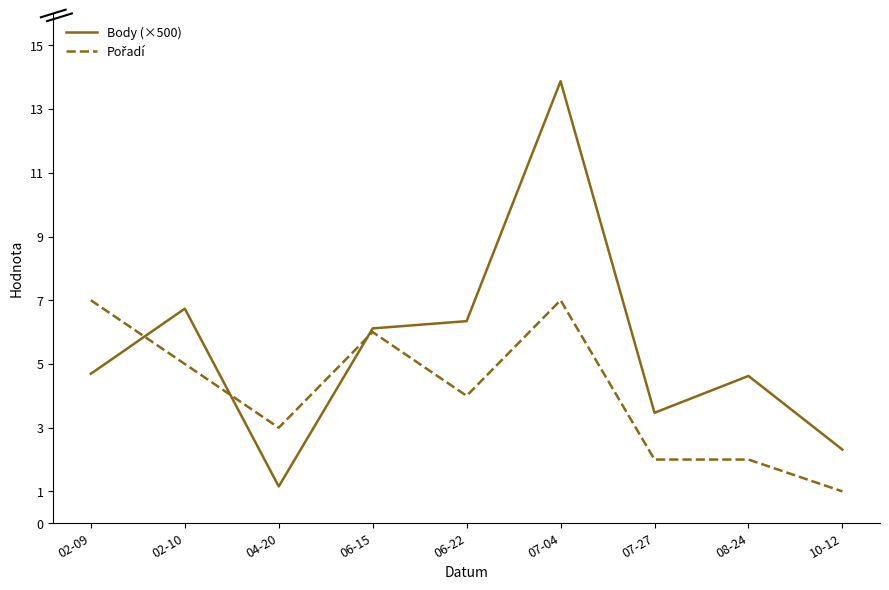

How many series are shown in this chart?

2